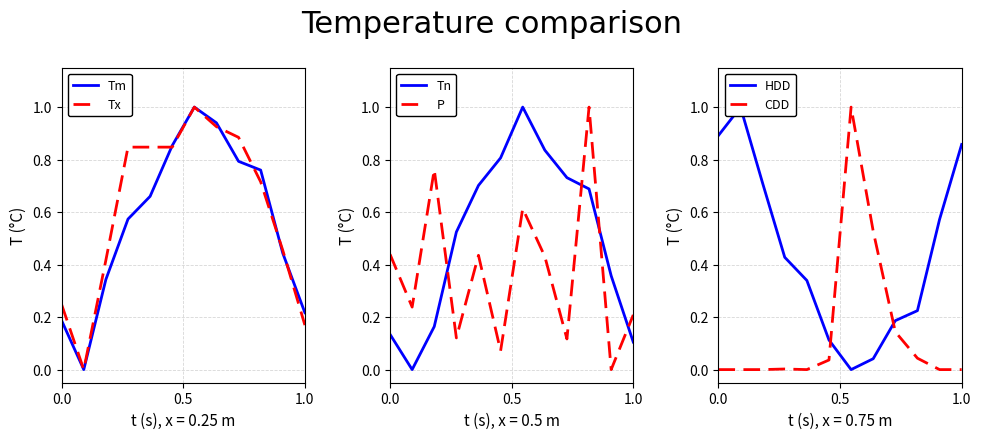

True or false: P and Tn cross at least once.

True